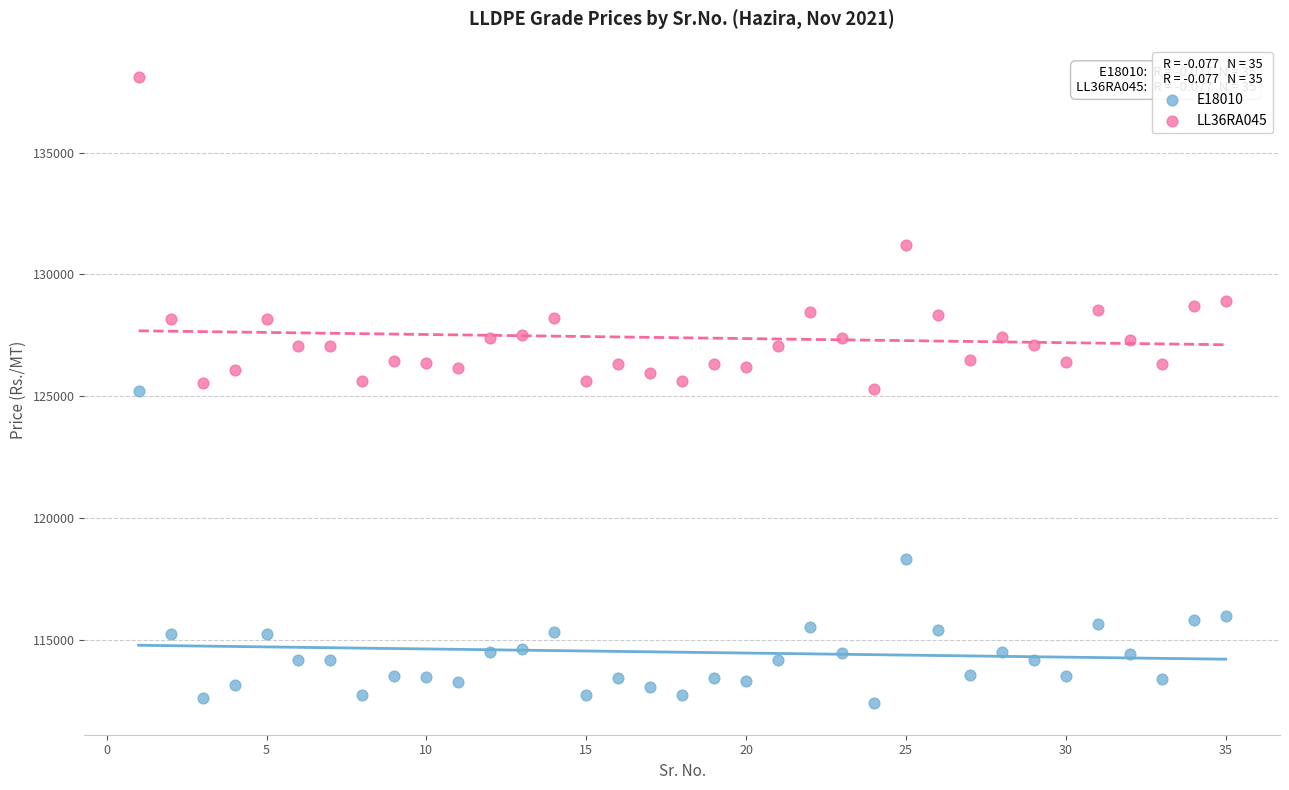

Which series contains the highest Y value?

LL36RA045